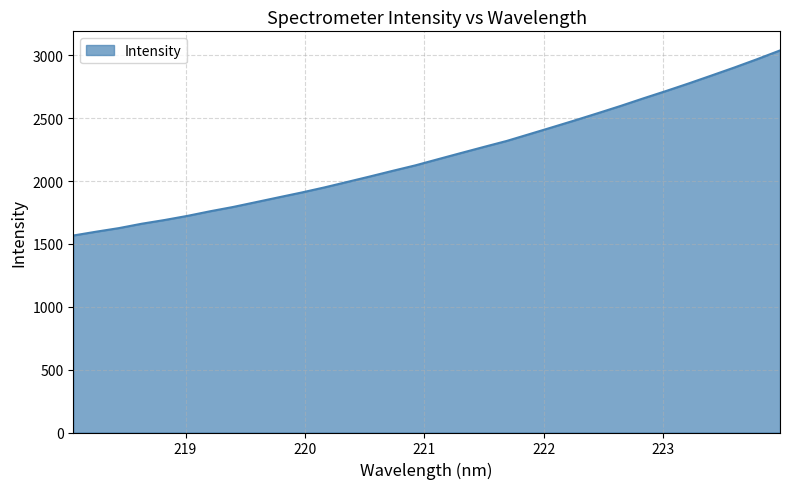

Reading right to left, extract all data points from this chart.

3040.1	2970.9	2904.7	2841.1	2778.2	2717.5	2658.8	2598.4	2540.7	2484.0	2428.8	2374.2	2319.8	2272.3	2224.1	2175.2	2125.9	2082.1	2037.2	1993.3	1949.9	1909.4	1871.3	1832.8	1794.5	1760.5	1723.6	1690.8	1661.2	1626.4	1597.8	1567.5